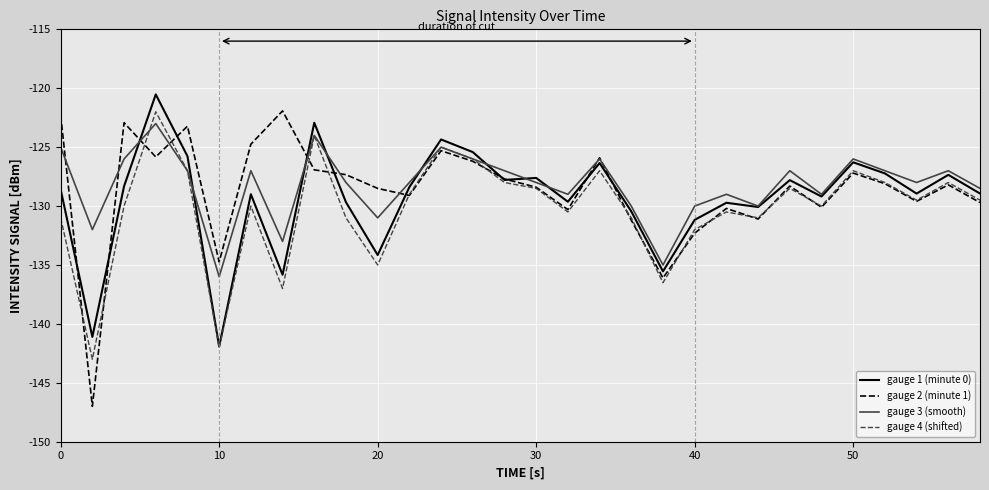

What is the minimum value shown in the chart?

-147.0